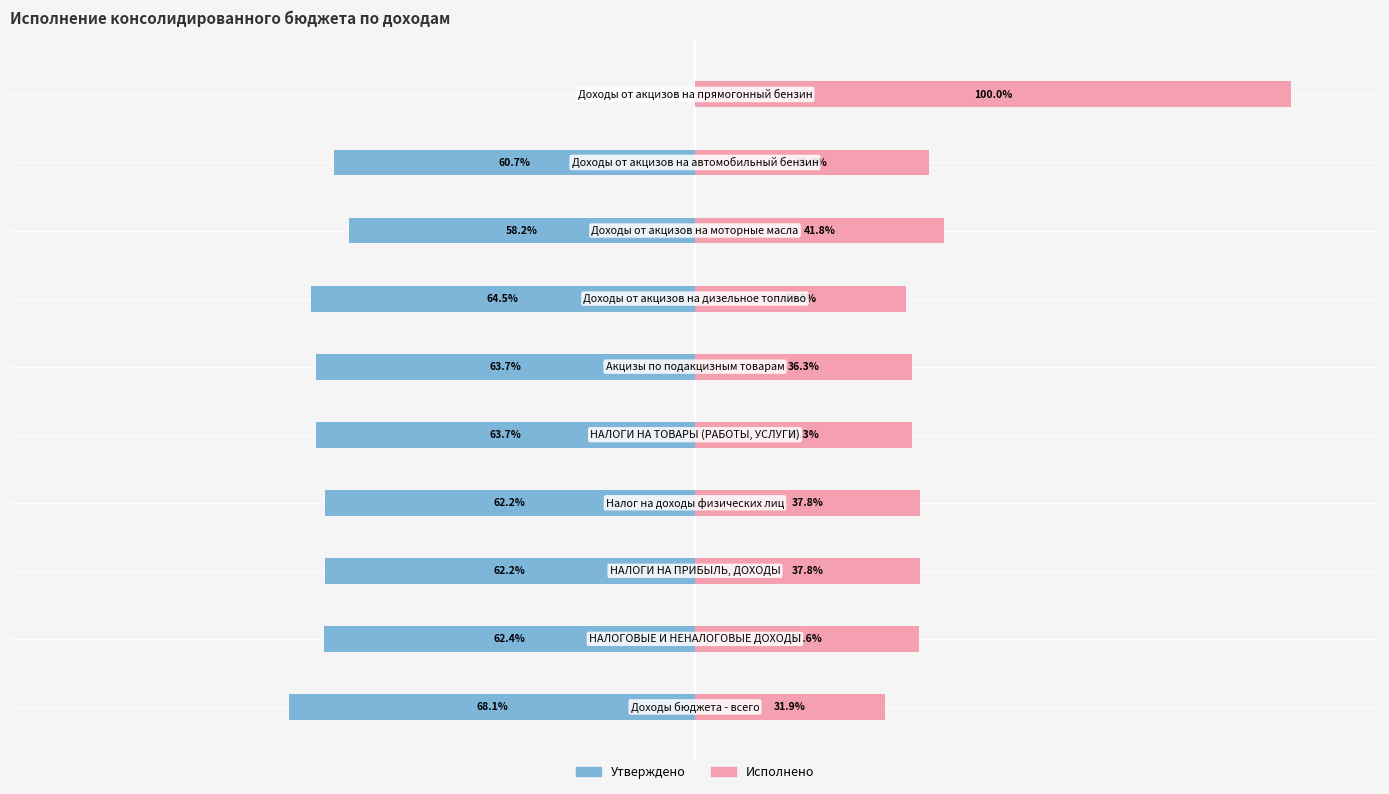

At how many categories does at least one series exceed 26?

10